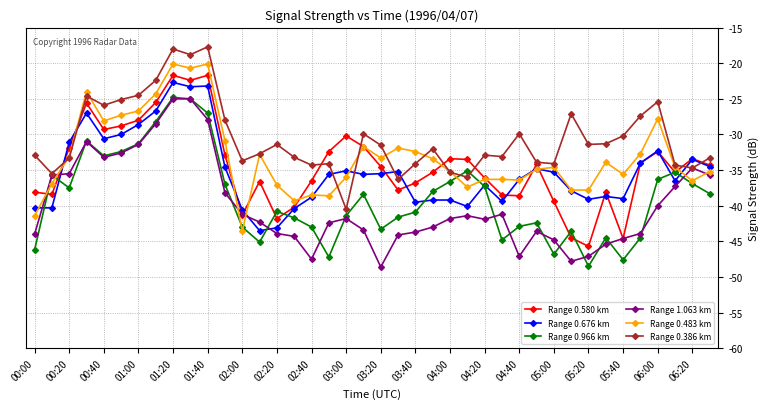

Which series has the largest total across all categories?

Range 0.386 km